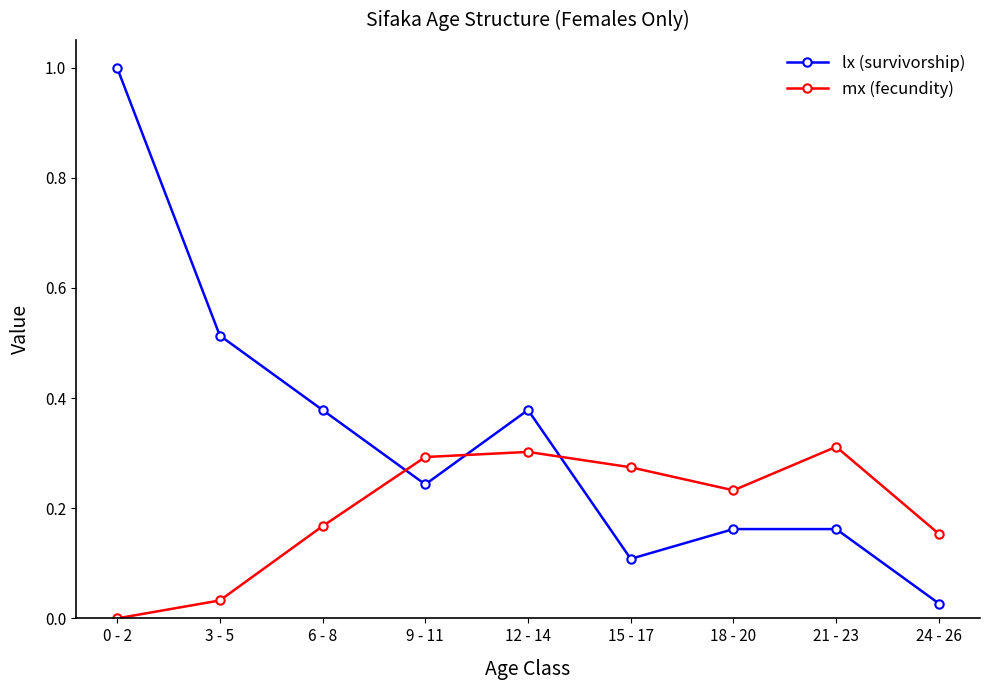

Rank the series at 24 - 26 from lowest to highest value.

lx (survivorship), mx (fecundity)